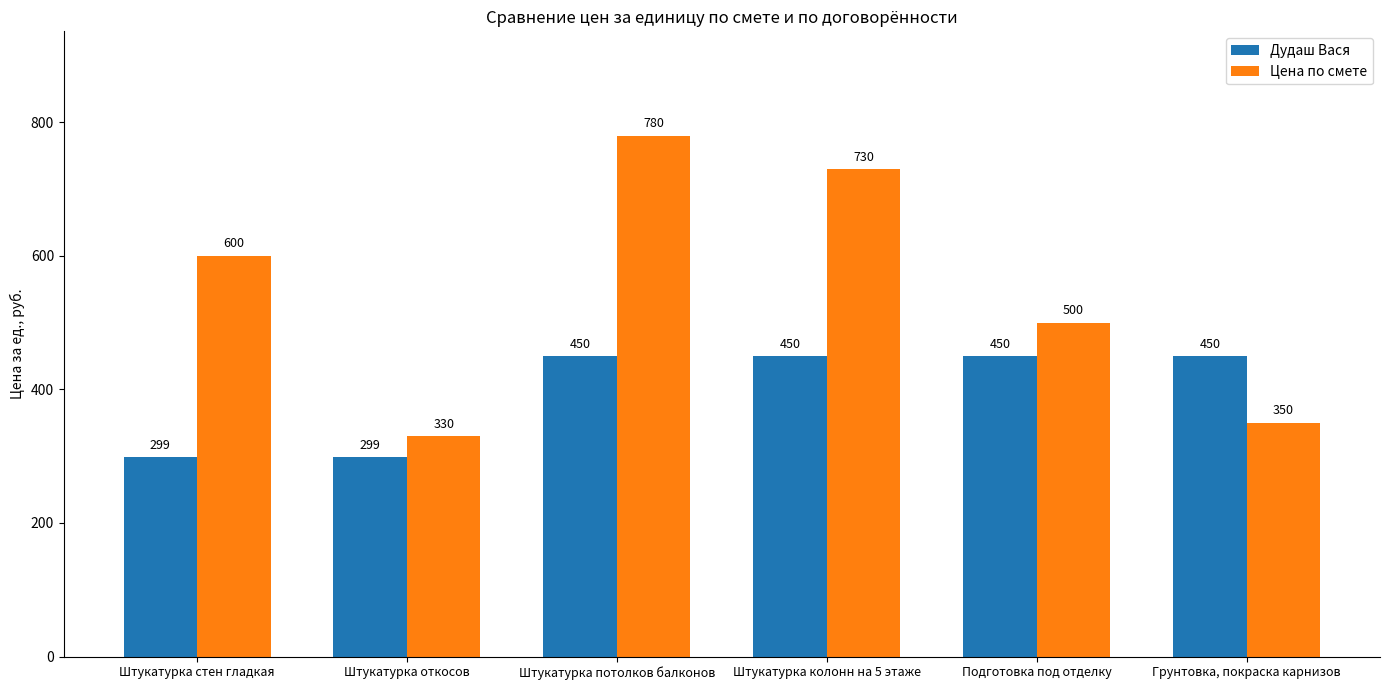

What is the average value of the Цена по смете series?

548